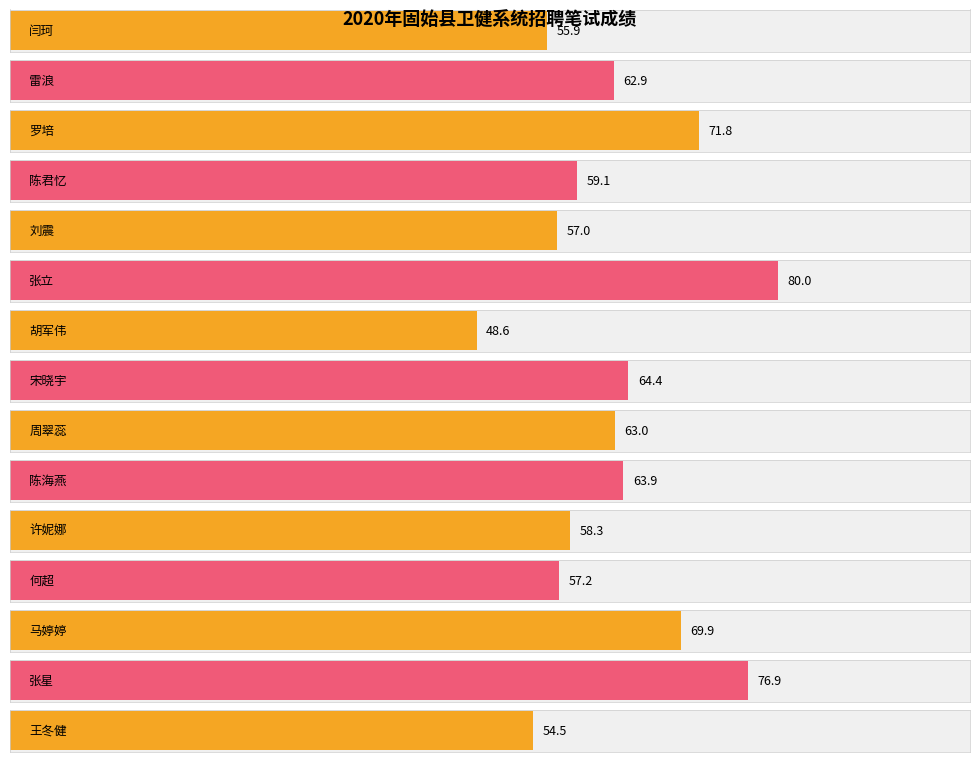

What is the maximum value shown in the chart?

80.0